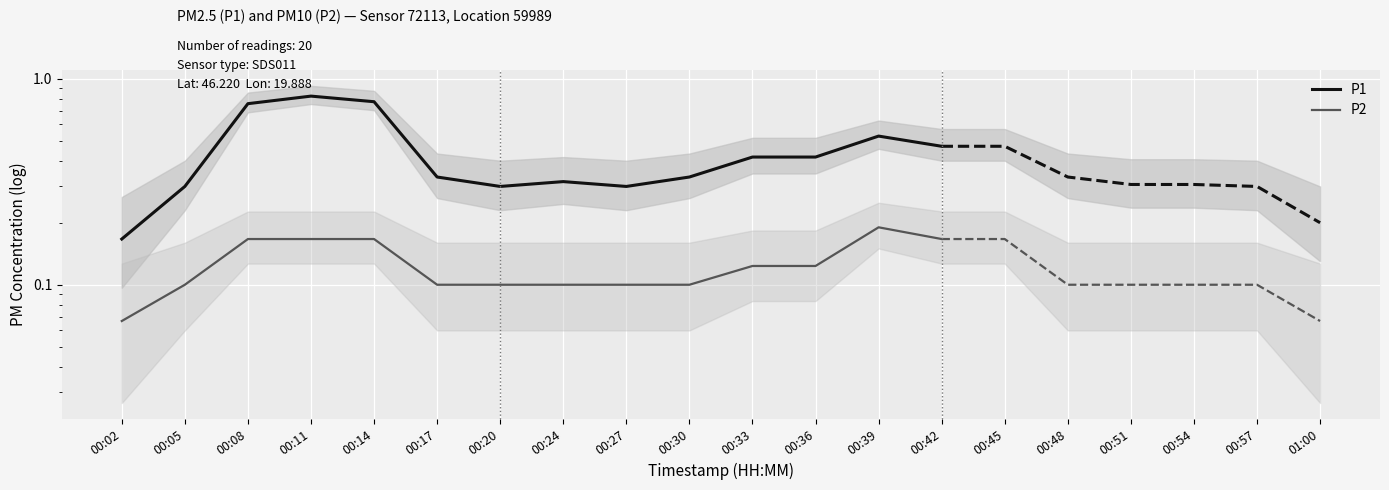

What is the maximum value shown in the chart?

0.8